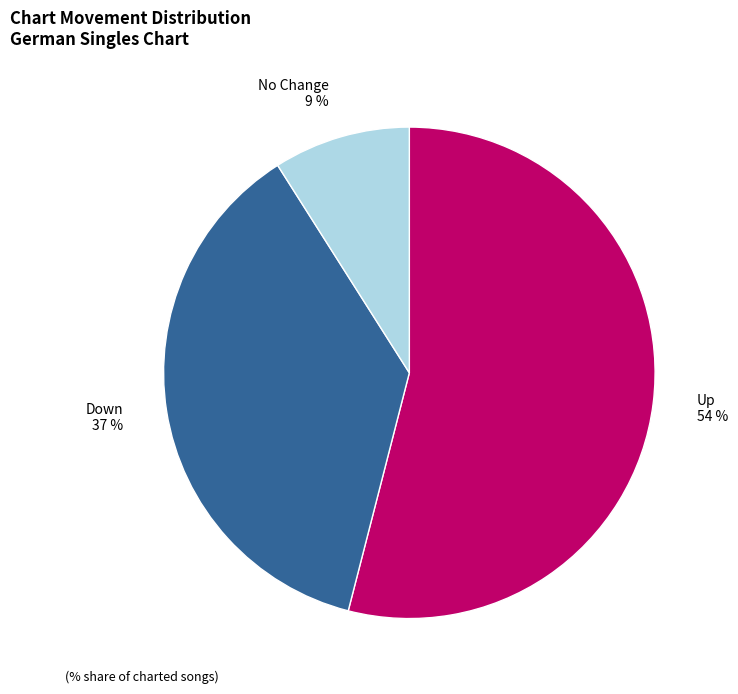

Does any single category account for the majority?

Yes